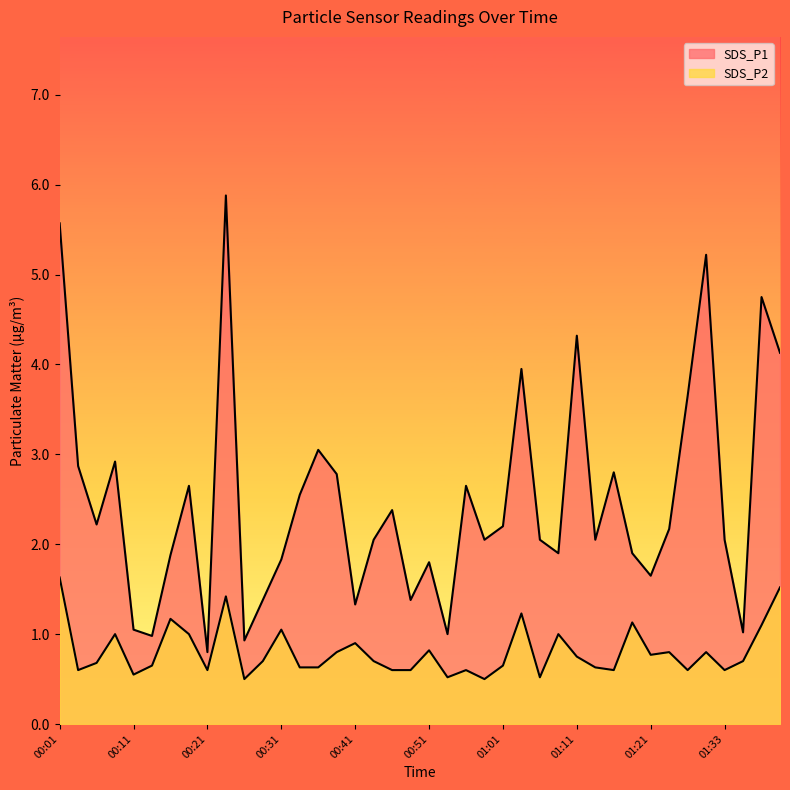

What is the average value of the SDS_P2 series?

0.8